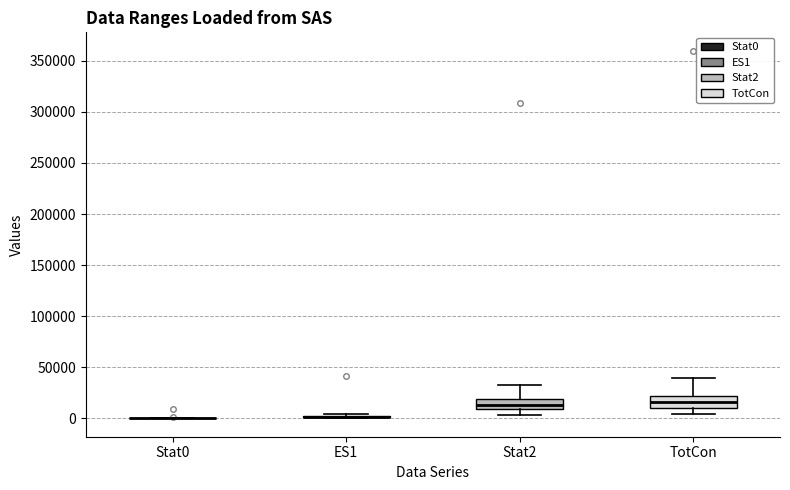

Reading left to right, transcribe this box plot: for each box, give where its median line is, the range the box spans, and where its two whiskers end, as read against the y-axis. The values are not printed on the chart, so give them approximately, as read against the axis.

Stat0: box collapsed to a line at 0, whiskers 0 to 0
ES1: box collapsed to a line at 0, whiskers 0 to 5000
Stat2: median 15000, box 10000 to 20000, whiskers 5000 to 35000
TotCon: median 15000, box 10000 to 20000, whiskers 5000 to 40000